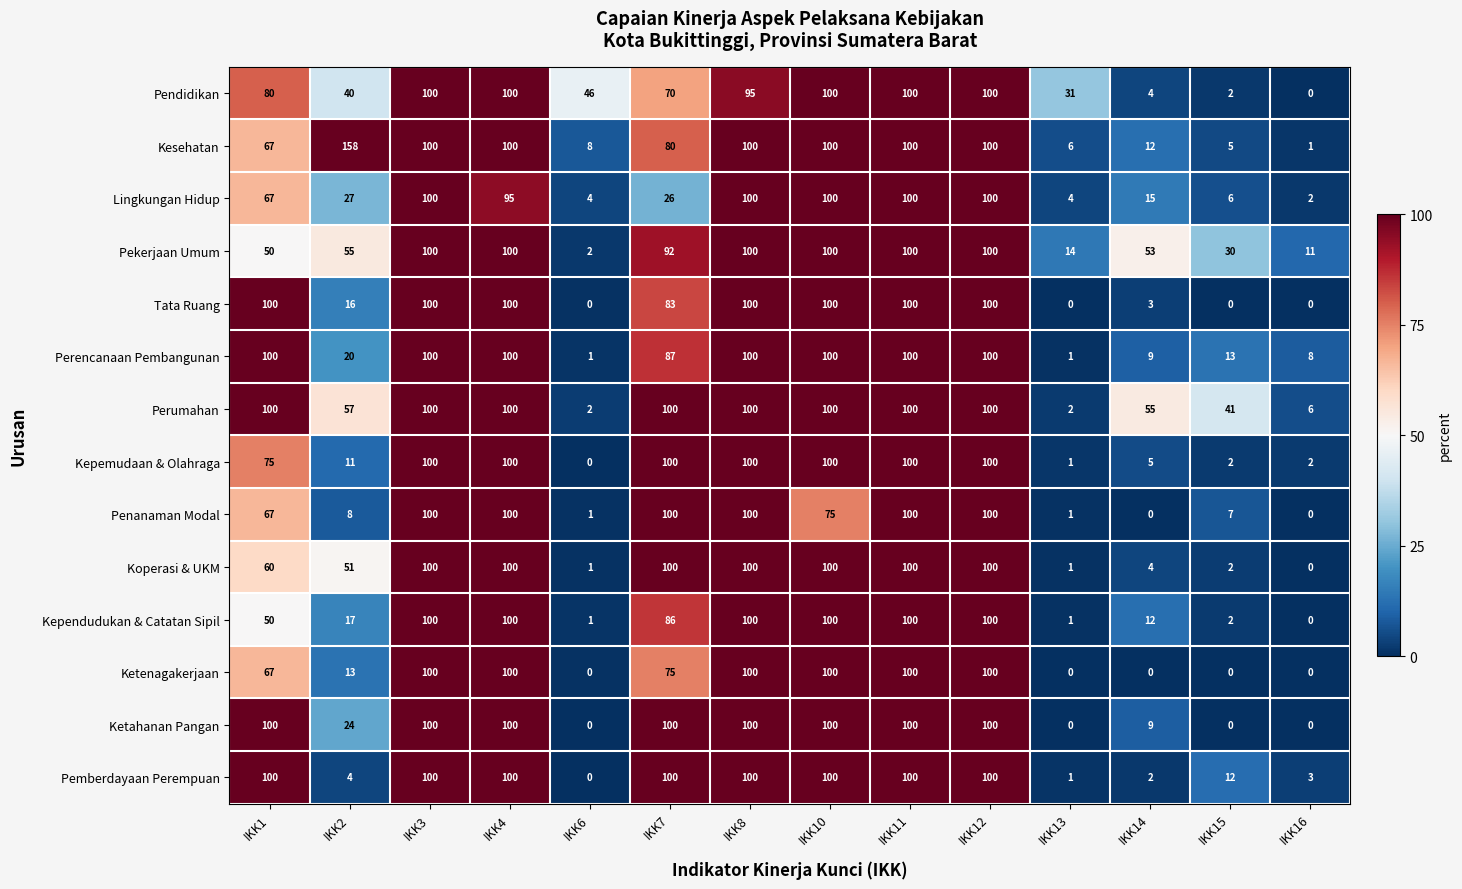

At which label does Kependudukan & Catatan Sipil first exceed 86?

IKK3